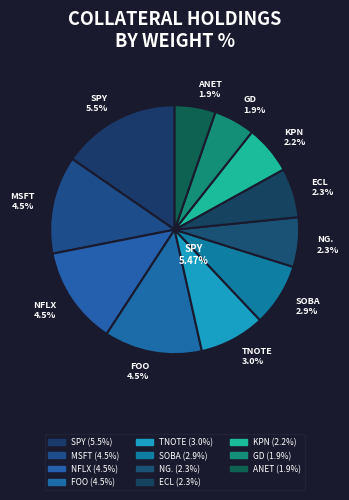

Between KPN and ECL, which is larger?

ECL